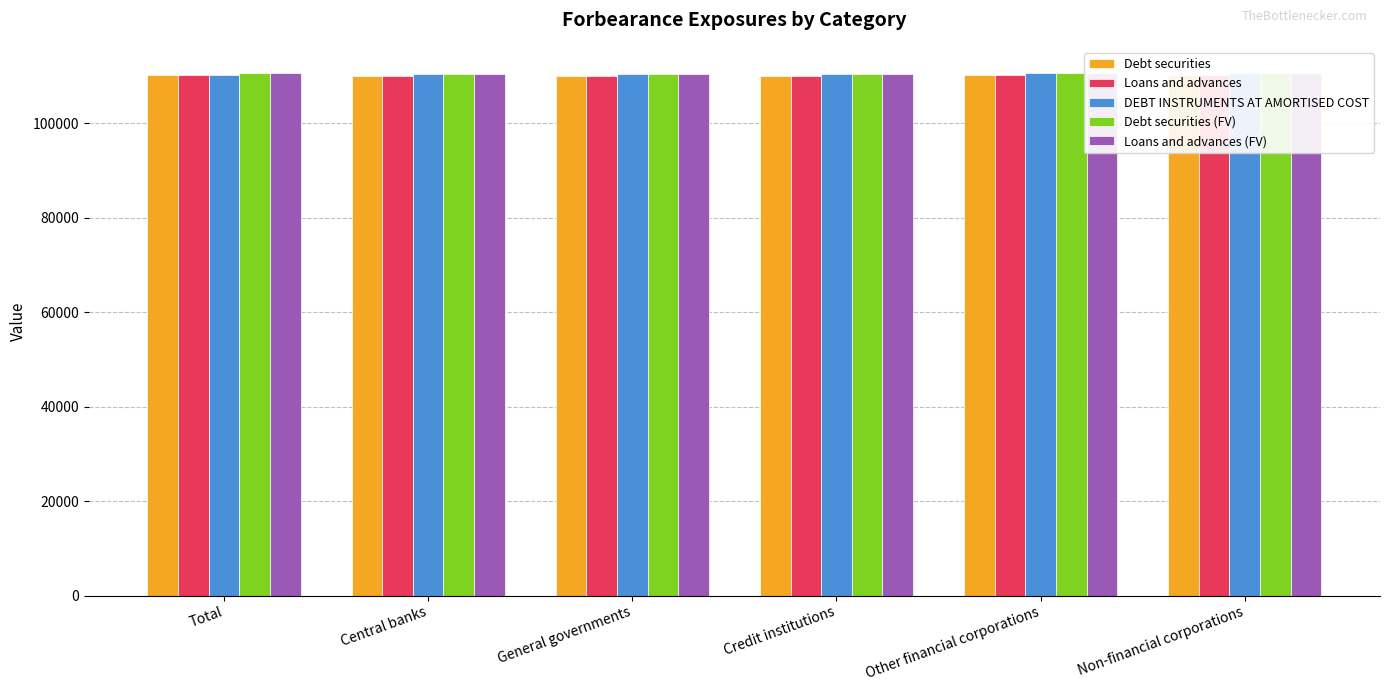

What is the total value across all series at Credit institutions?

551012